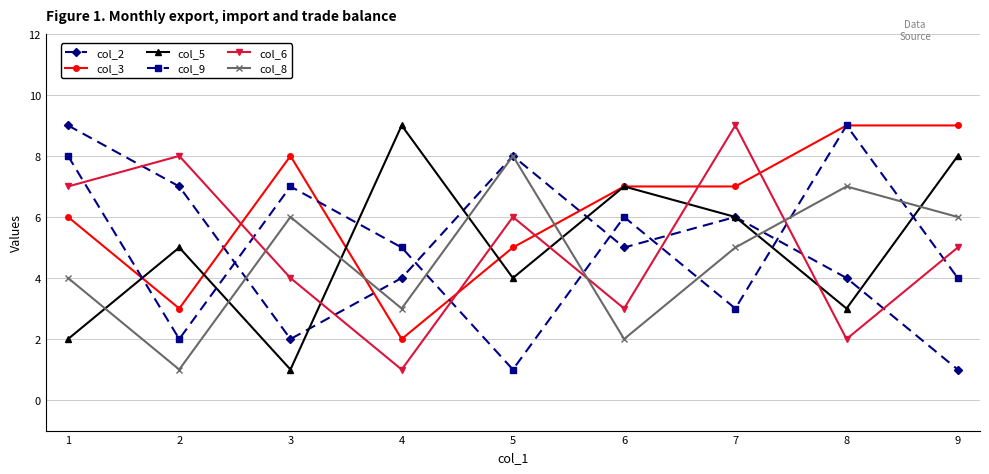

What is the maximum value shown in the chart?

9